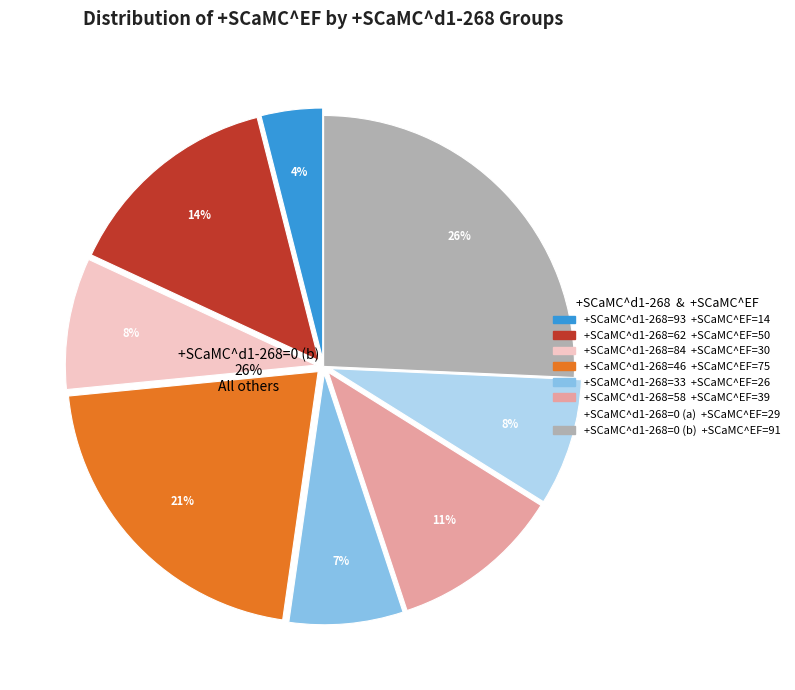

Is 0 the majority of the pie?

No